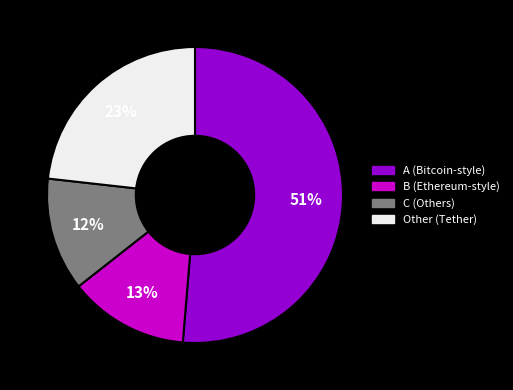

Is there any slice that represents more than half of the pie?

Yes